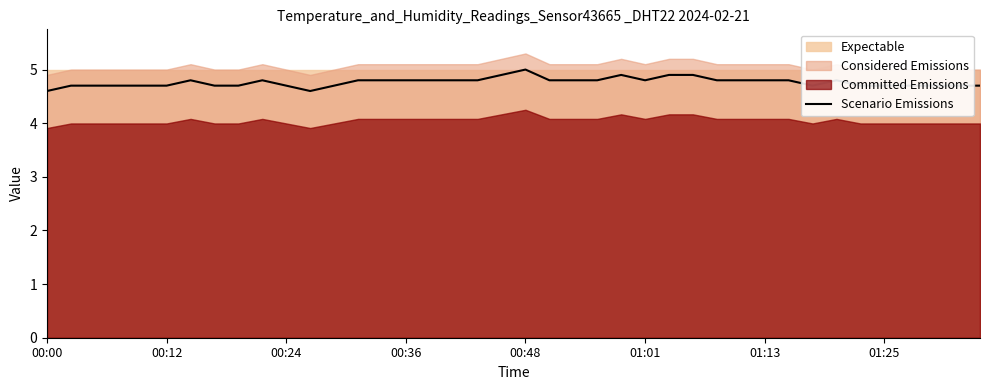

What is the highest value of the Scenario Emissions series?

5.0